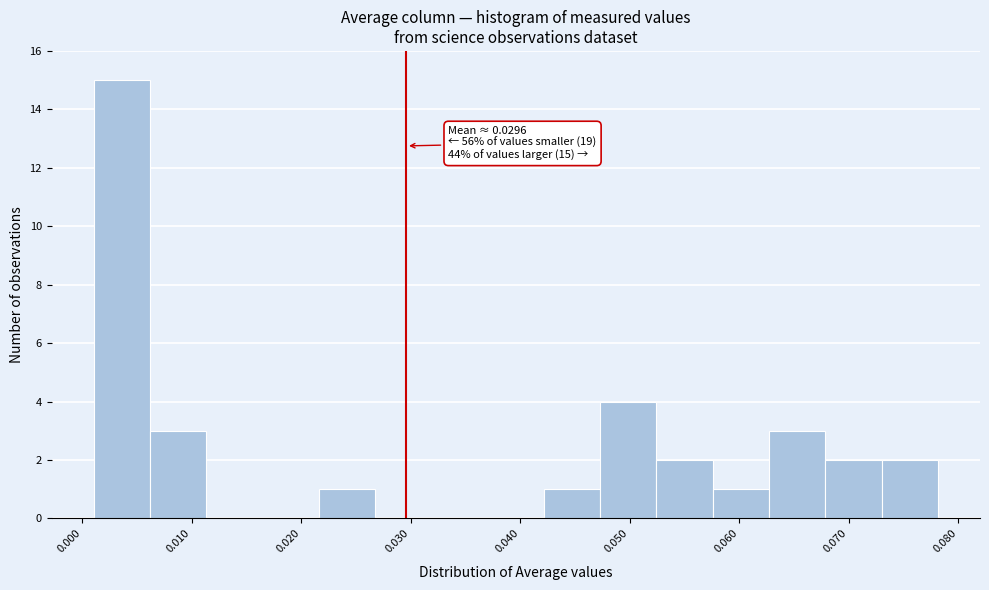

Which range on the x-axis has the tallest bar?

0.001 to 0.006